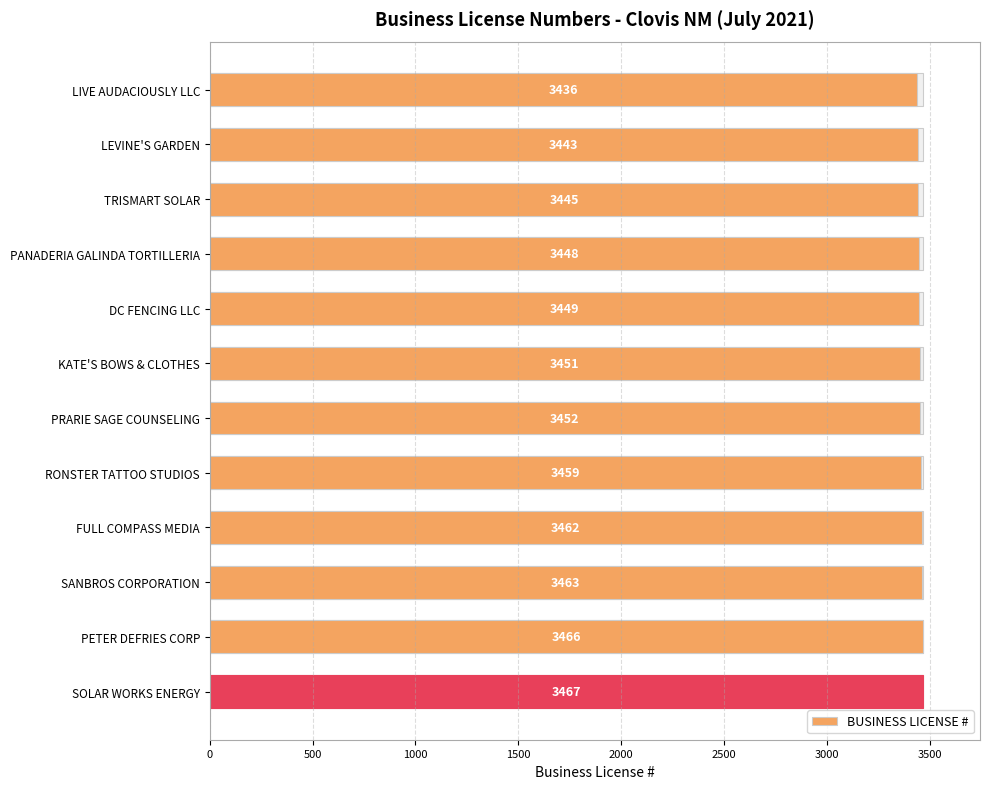

What is the difference between the maximum and minimum values?

31